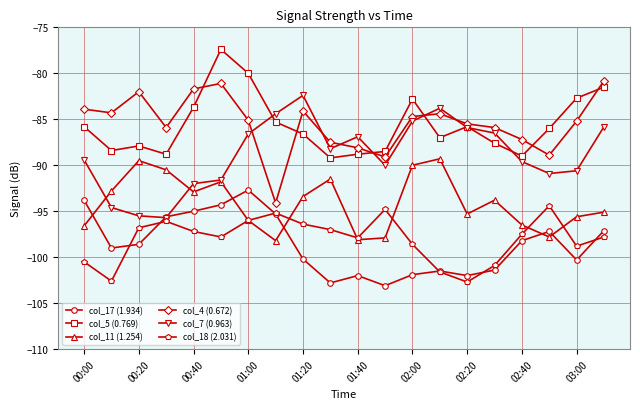

True or false: col_7 (0.963) has more than 2 points higher than both neighbors.

True